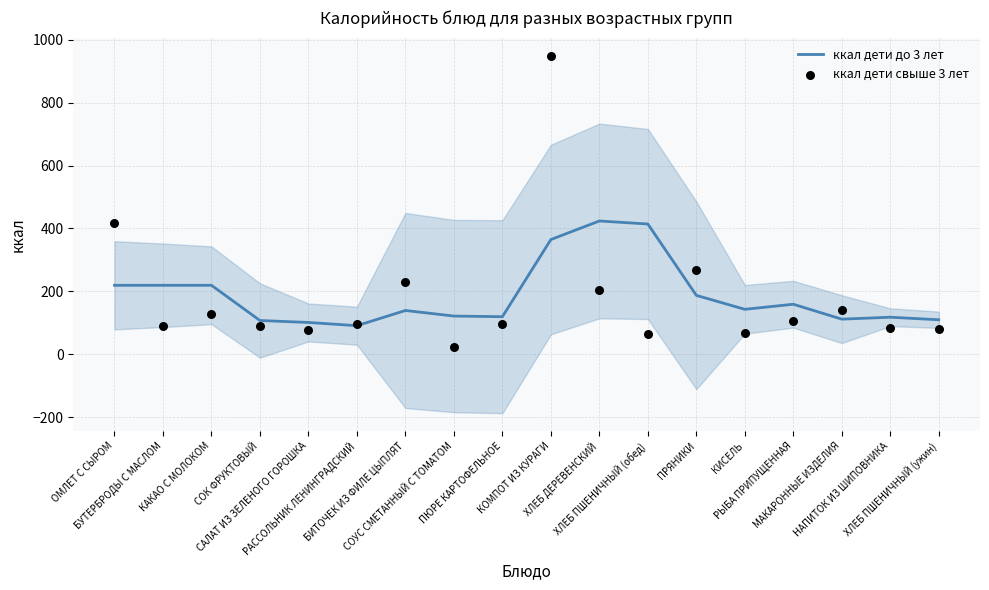

What are all the series names shown in the legend?

ккал дети до 3 лет, ккал дети свыше 3 лет